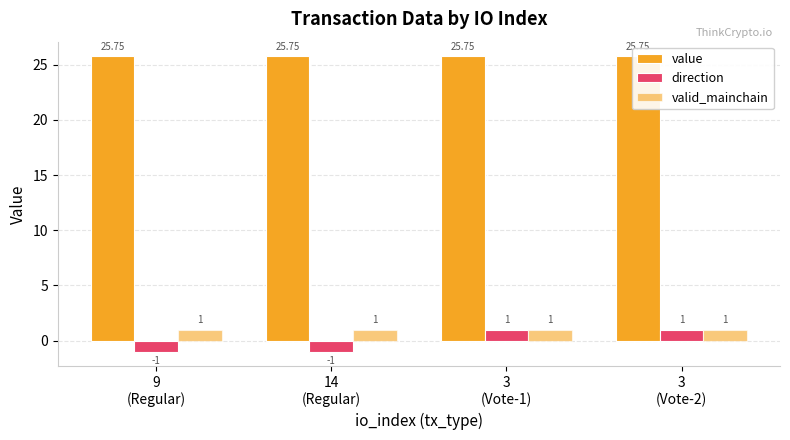

Which series has the largest total across all categories?

value